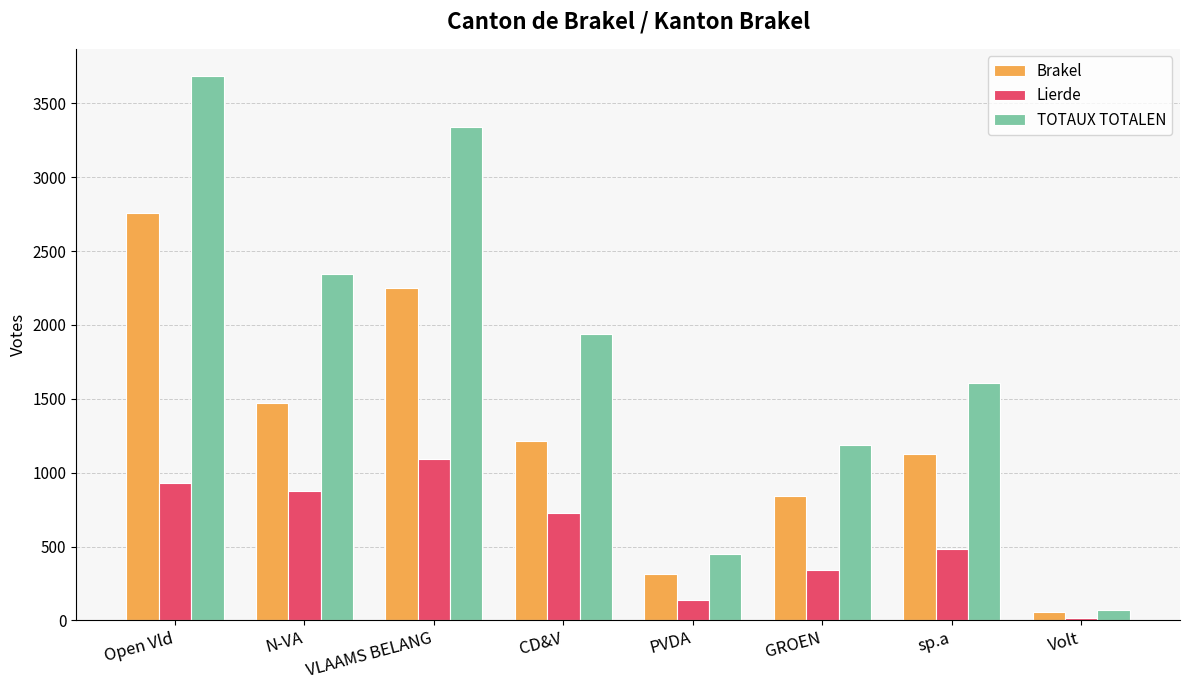

At which category is the sum across all series the highest?

Open Vld